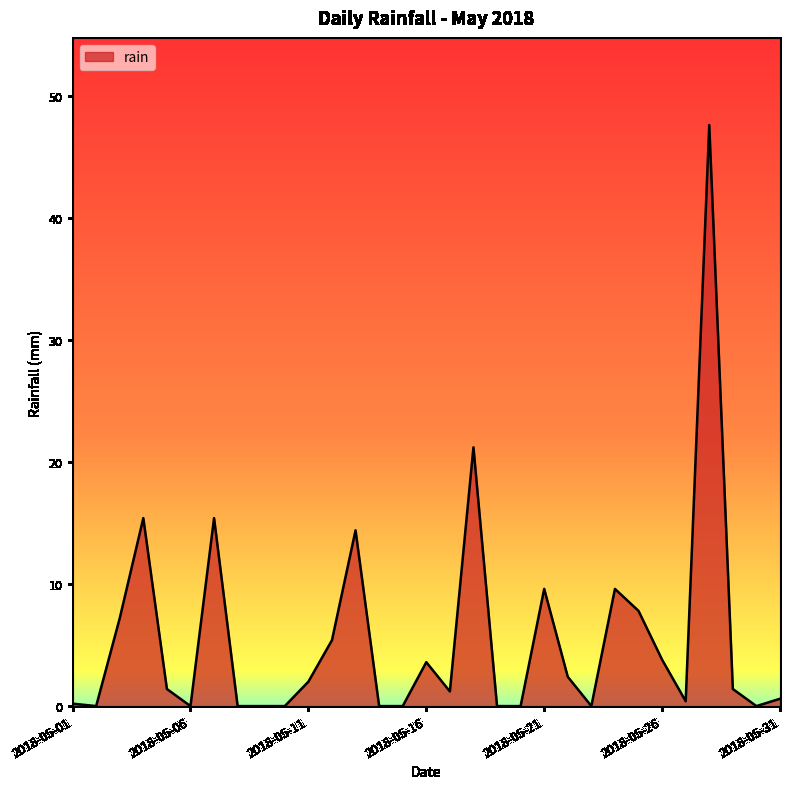

What is the greatest value displayed?

47.6